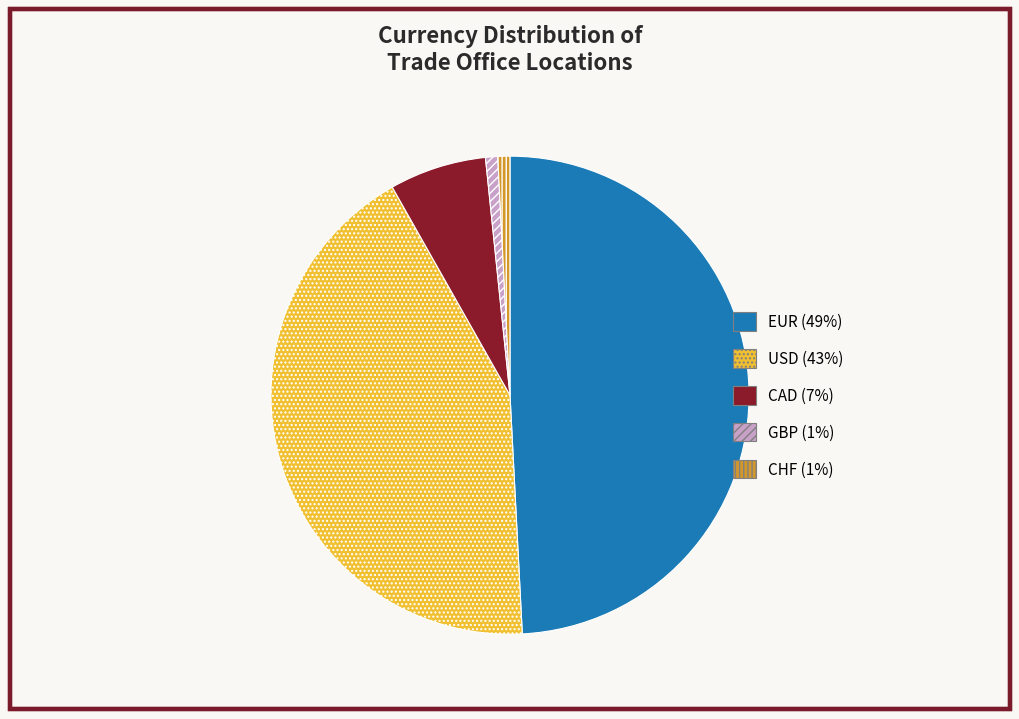

Approximately how many times larger is the value at CHF compared to GBP?

1.0